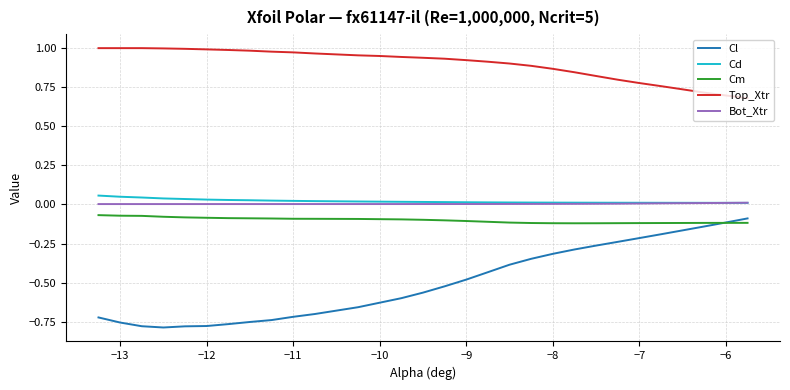

Which series has the largest range (max minus min)?

Cl